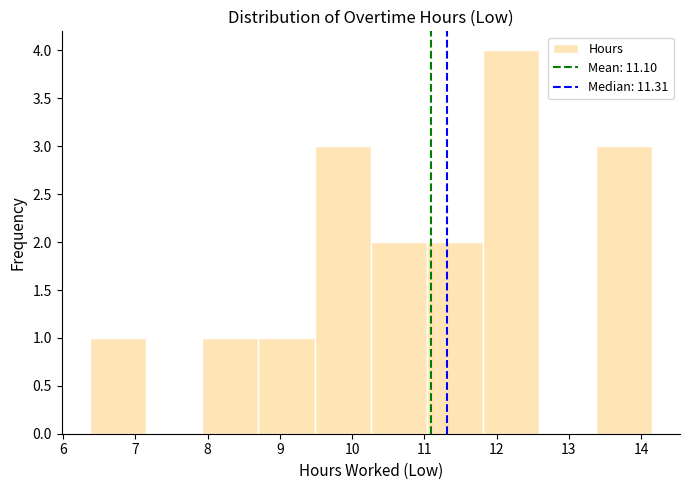

Reading left to right, transcribe this chart: for each bar, give the range it covers on the x-axis and its height. Neither the bar edges nor the heights are printed on the chart, so give them approximately, as read against the axes.

6.4 to 7.1: 1
7.1 to 7.9: 0
7.9 to 8.7: 1
8.7 to 9.5: 1
9.5 to 10.3: 3
10.3 to 11.0: 2
11.0 to 11.8: 2
11.8 to 12.6: 4
12.6 to 13.4: 0
13.4 to 14.2: 3